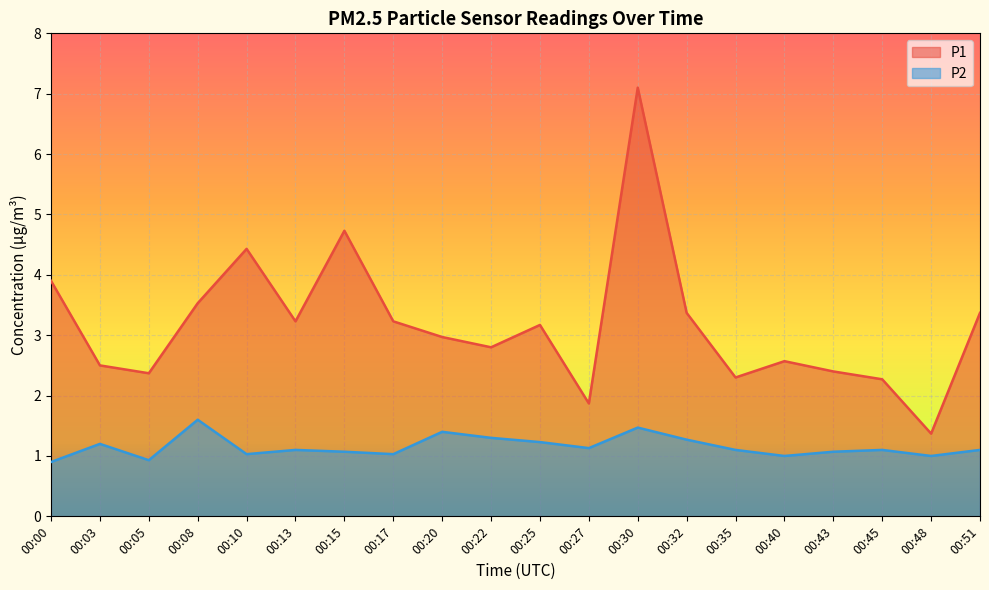

Where is P1 nearest to the value 4?

00:00